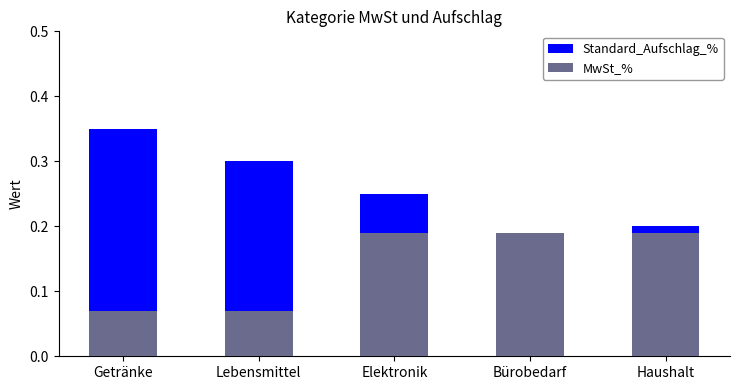

What is the label of the 4th bar from the right?

Lebensmittel